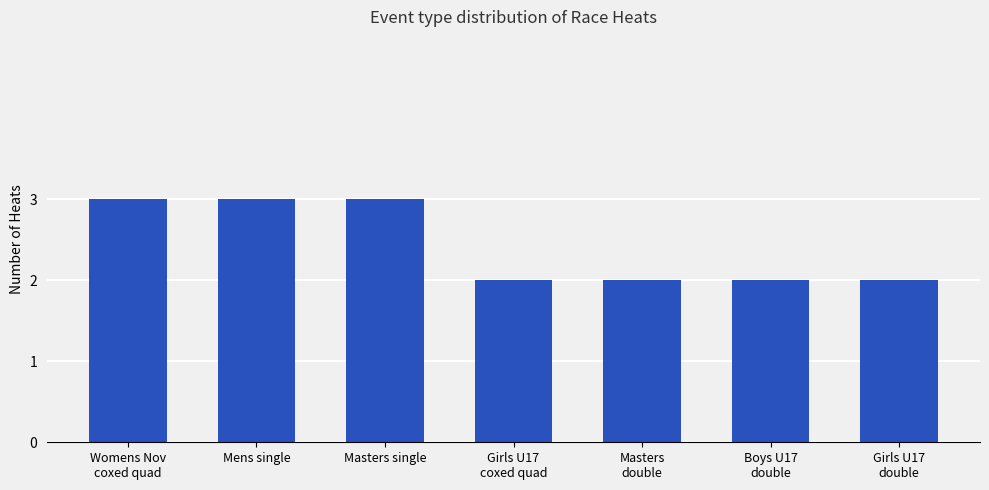

What value does the data have at Masters single?

3